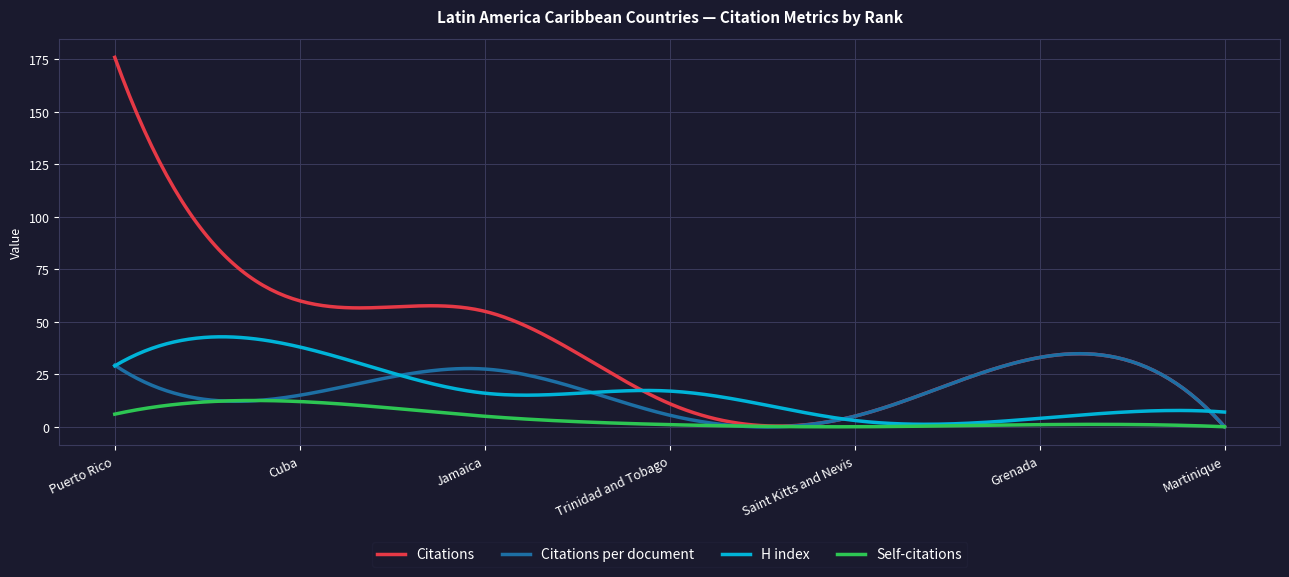

What is the highest value of the Citations series?

176.0